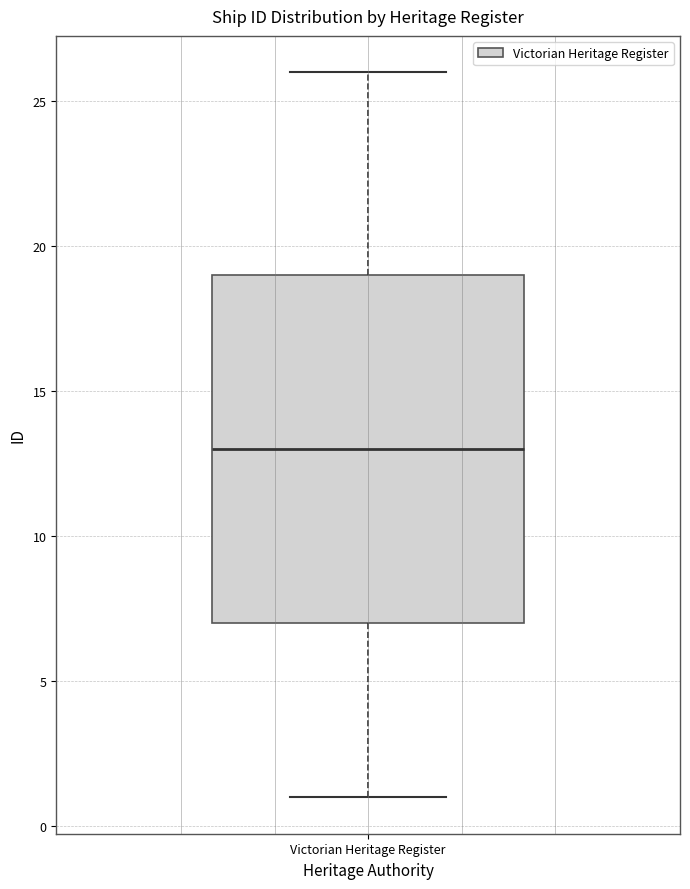

Read this box plot against the y-axis: the position of the median line, the range covered by the box, and the ends of both whiskers. The values are not printed on the chart, so give them approximately, as read against the axis.

median 13, box 7 to 19, whiskers 1 to 26